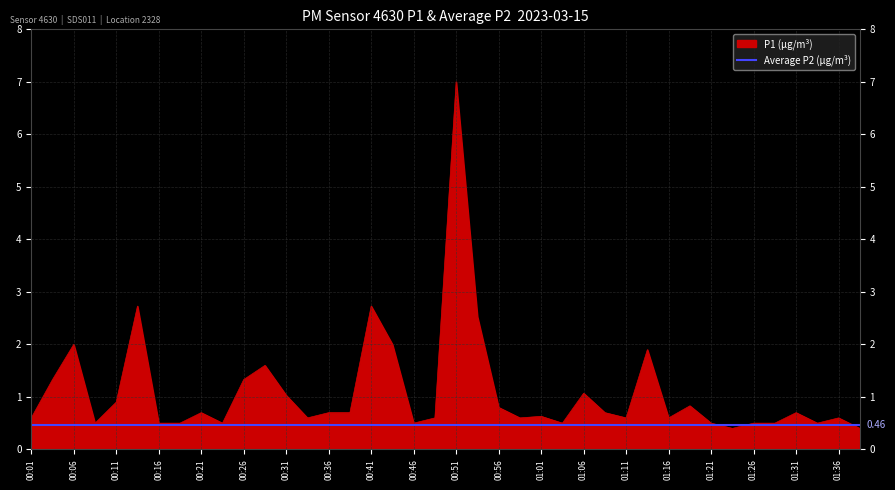

Which label corresponds to the largest value in the chart?

00:51